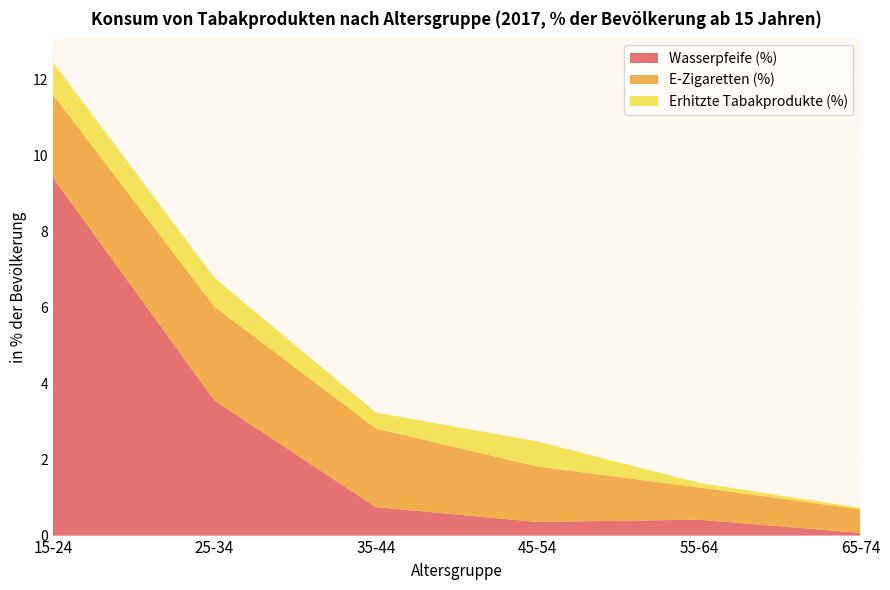

Reading right to left, what are all the values shown in this chart?

Wasserpfeife (%): 65-74=0.1	55-64=0.4	45-54=0.4	35-44=0.8	25-34=3.6	15-24=9.4
E-Zigaretten (%): 65-74=0.6	55-64=0.8	45-54=1.5	35-44=2.1	25-34=2.5	15-24=2.2
Erhitzte Tabakprodukte (%): 65-74=0.0	55-64=0.1	45-54=0.7	35-44=0.4	25-34=0.8	15-24=0.8